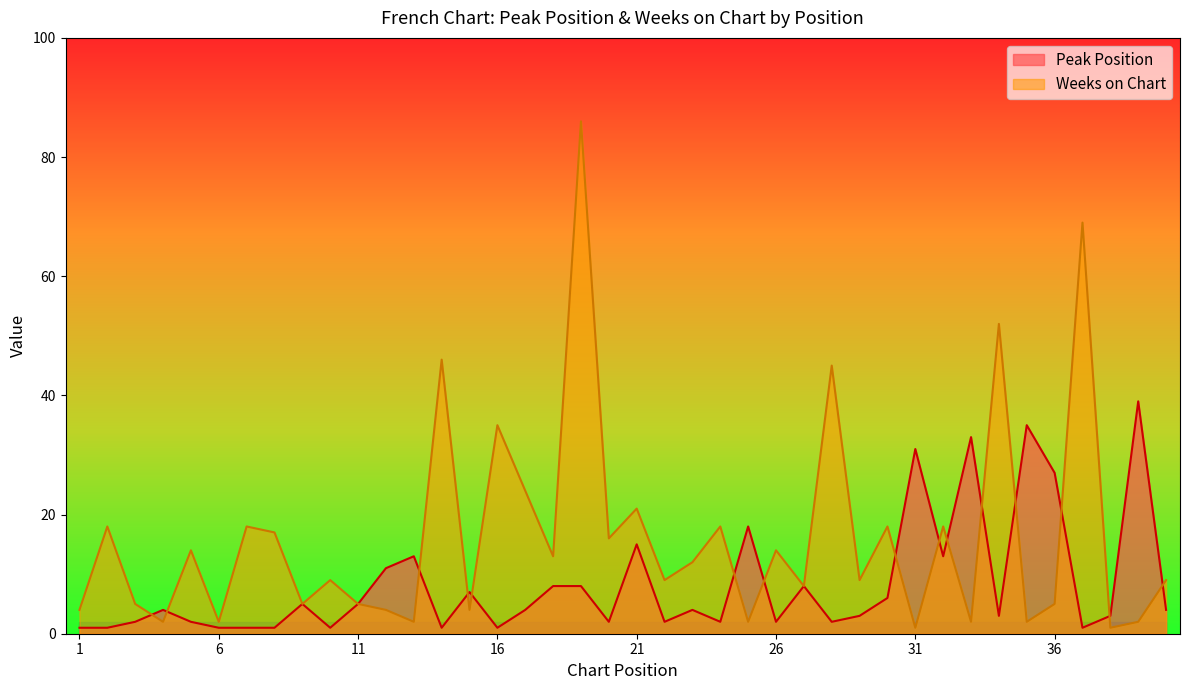

What is the value of the Weeks on Chart point at the 12th from the left?

4